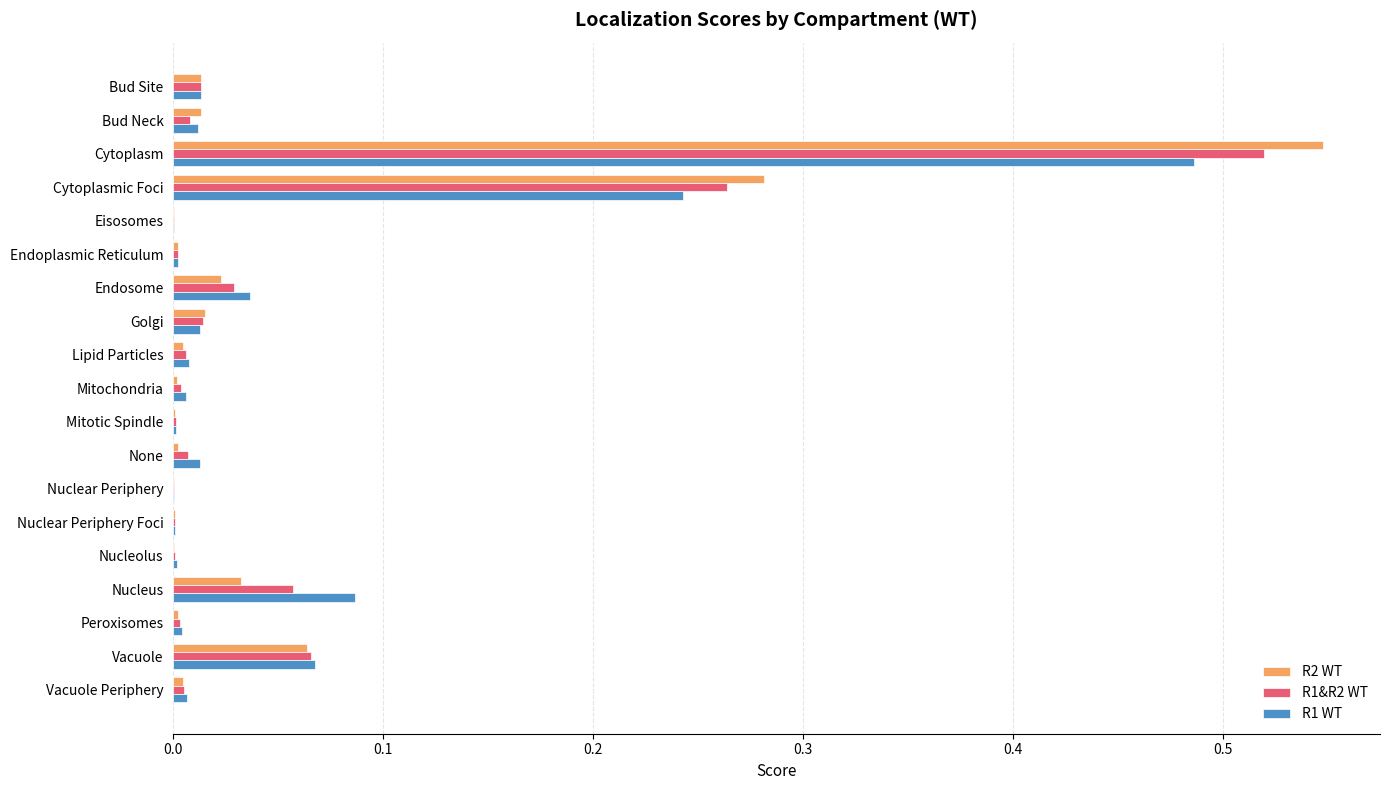

Is the value of R1 WT at Nucleus greater than the value of R1&R2 WT at None?

Yes